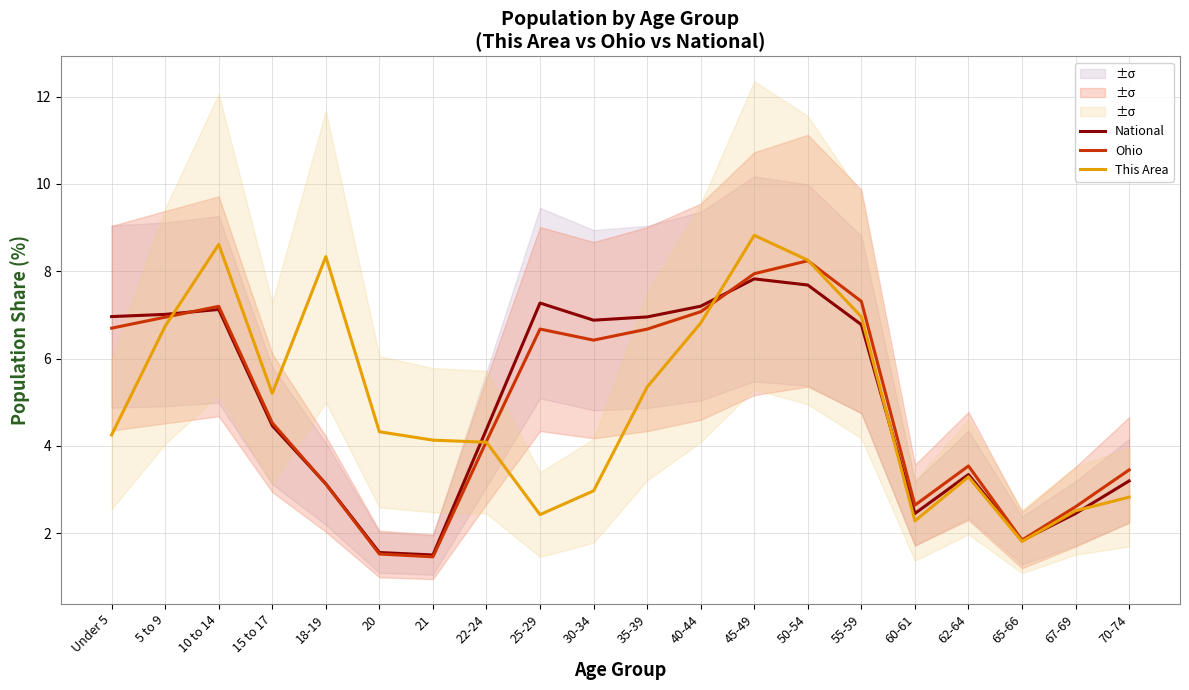

True or false: This Area has a value of 4.1 at 22-24.

True